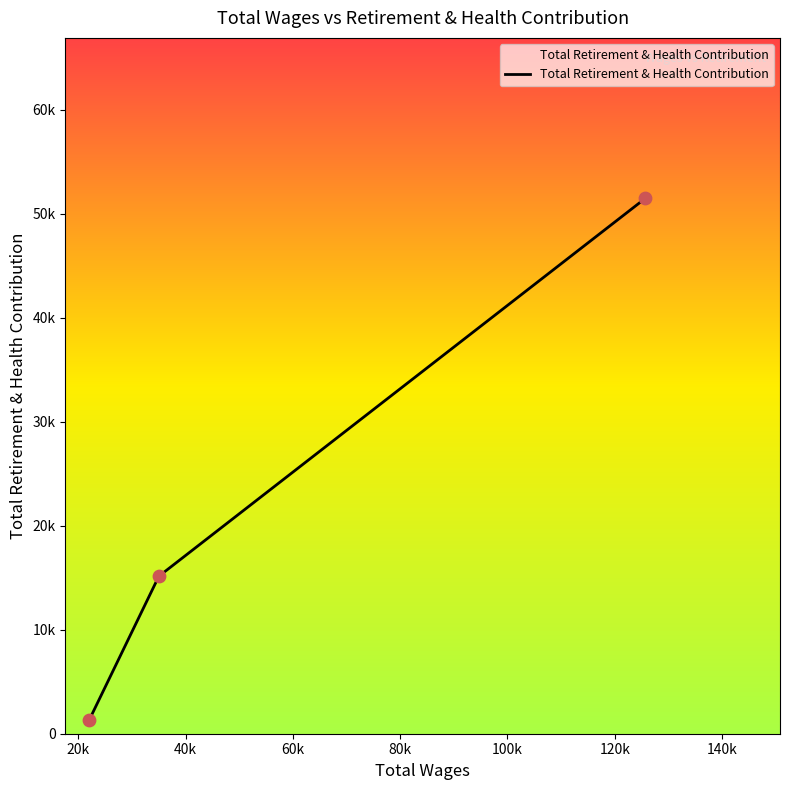

Does the chart have visible grid lines?

No